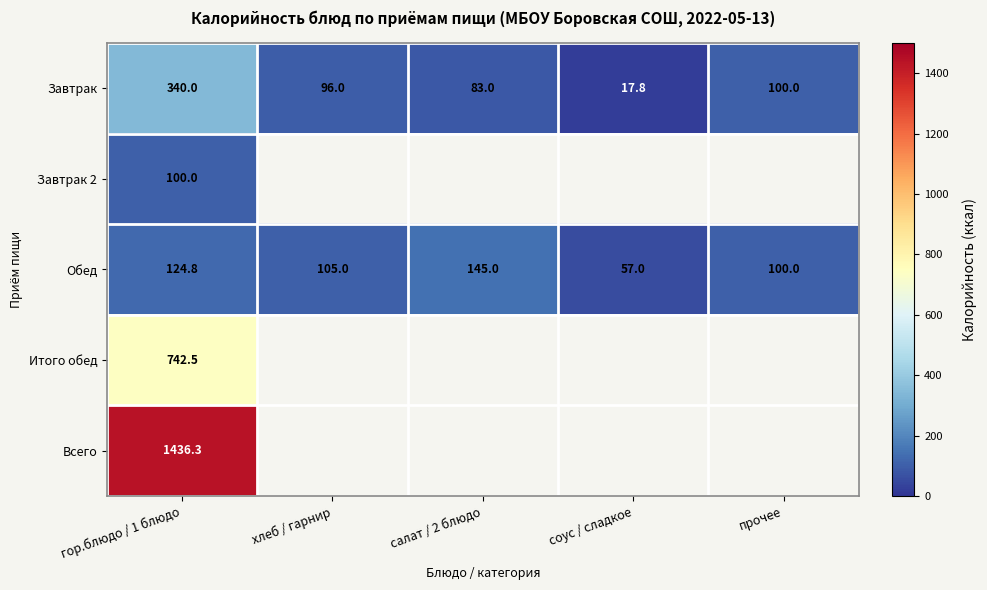

At which label does Обед first exceed 105?

гор.блюдо / 1 блюдо